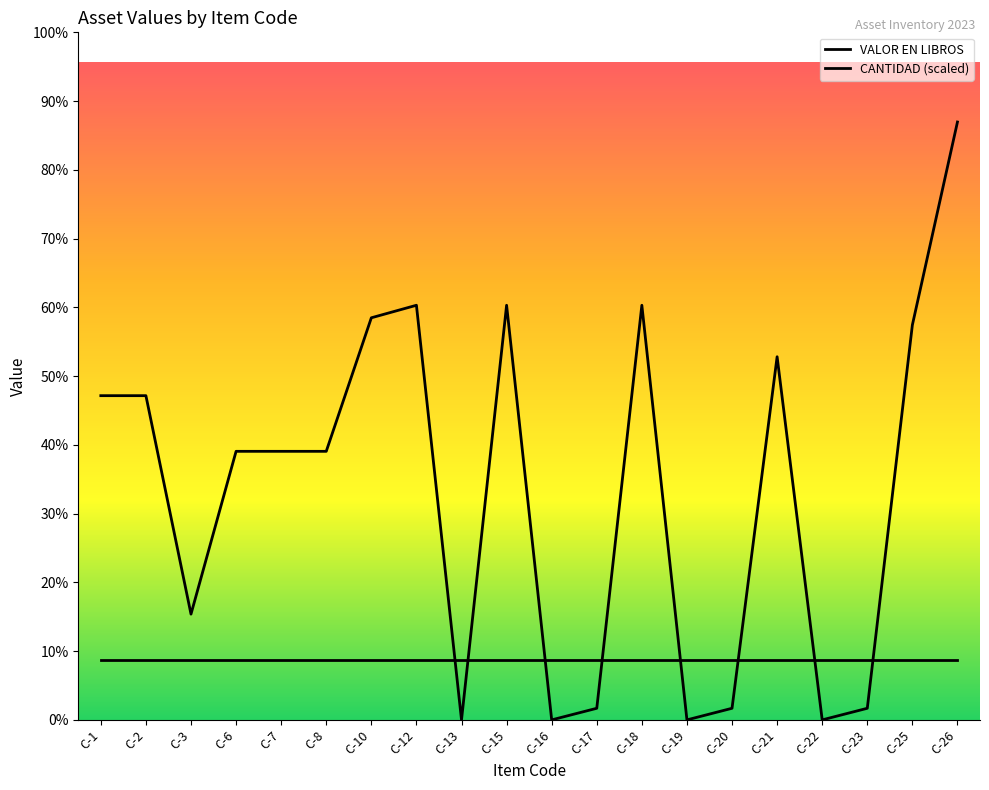

At which category is the sum across all series the highest?

C-26